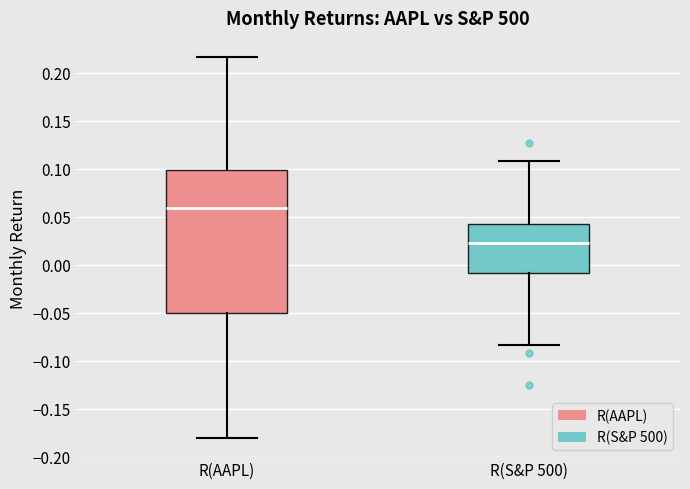

Reading left to right, read every box against the y-axis: the position of its median line, the range the box covers, and the ends of its whiskers. The values are not printed on the chart, so give them approximately, as read against the axis.

R(AAPL): median 0.060, box -0.050 to 0.100, whiskers -0.180 to 0.215
R(S&P 500): median 0.020, box -0.010 to 0.040, whiskers -0.085 to 0.110